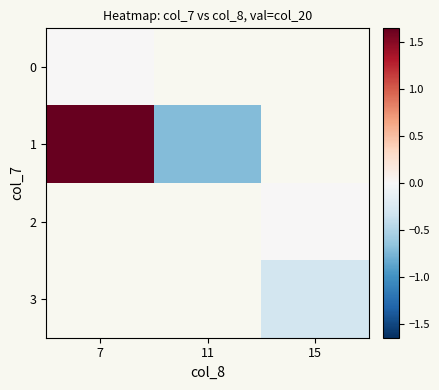

Is the value of 1 at 11 greater than the value of 0 at 11?

No